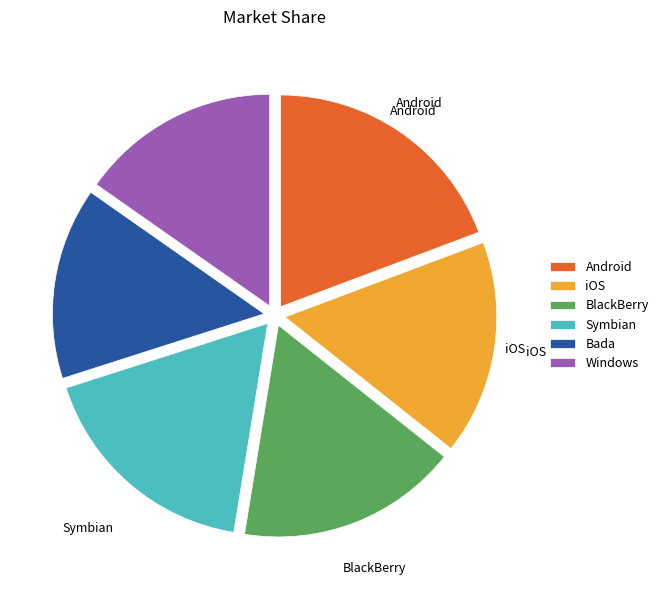

Rank the categories by value from highest to lowest.

Android, Symbian, BlackBerry, iOS, Windows, Bada